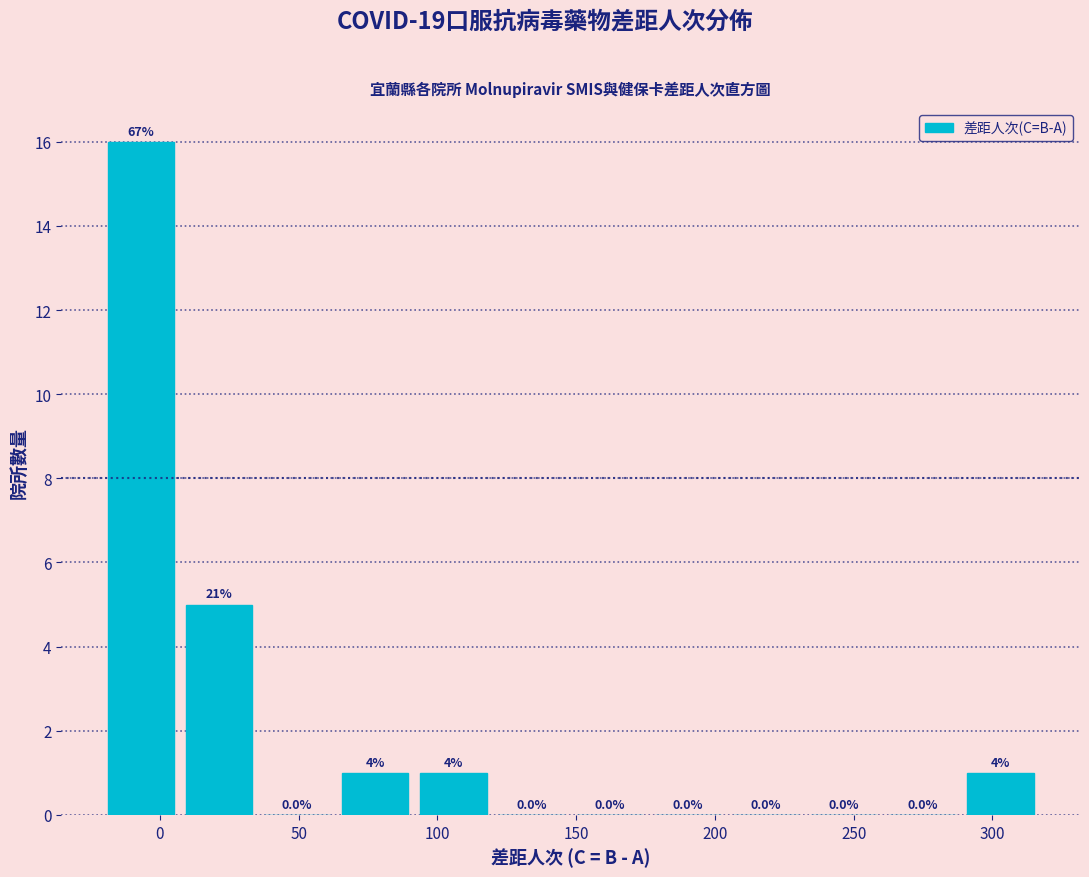

Over which range of the x-axis is the bar tallest?

-20 to 5